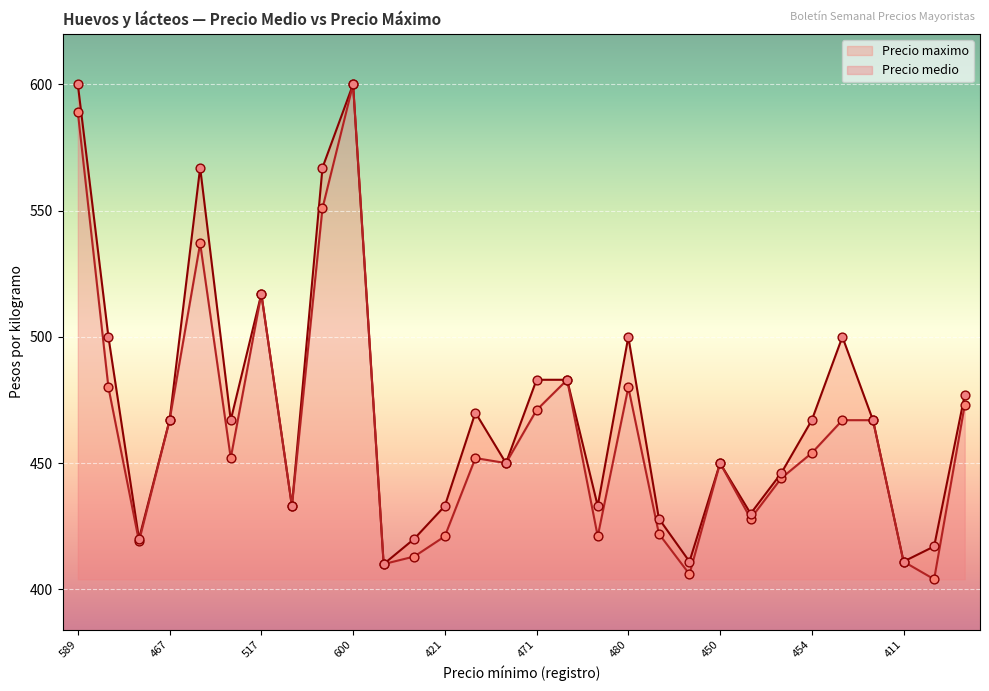

What is the total value across all series at 406?

817